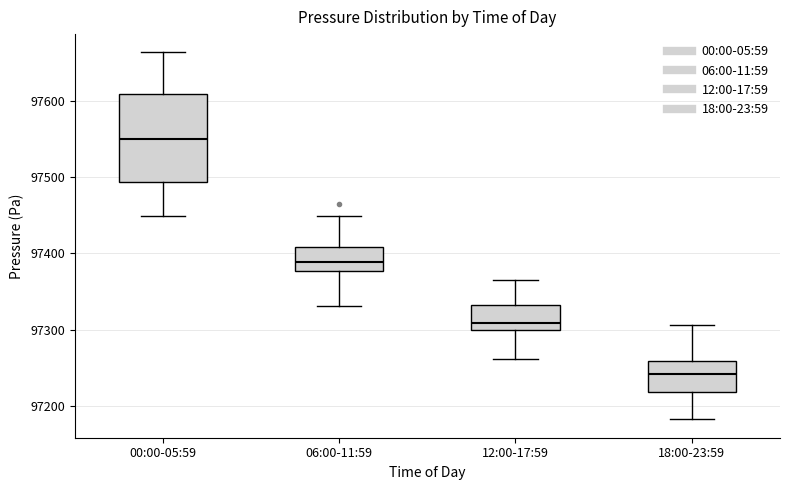

Reading left to right, read every box against the y-axis: the position of its median line, the range the box covers, and the ends of its whiskers. The values are not printed on the chart, so give them approximately, as read against the axis.

00:00-05:59: median 97550, box 97490 to 97610, whiskers 97450 to 97660
06:00-11:59: median 97390, box 97380 to 97410, whiskers 97330 to 97450
12:00-17:59: median 97310, box 97300 to 97330, whiskers 97260 to 97370
18:00-23:59: median 97240, box 97220 to 97260, whiskers 97180 to 97310